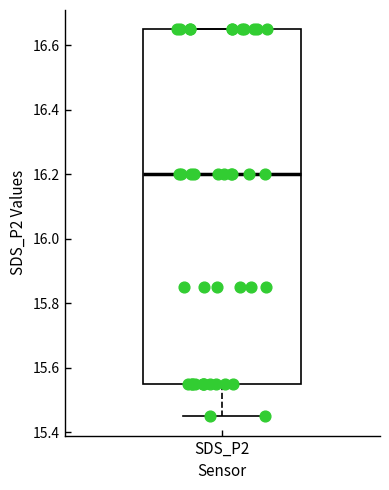

Where is the lower edge of the box for SDS_P2 on the y-axis? The values are not printed on the chart, so give them approximately, as read against the axis.

15.56